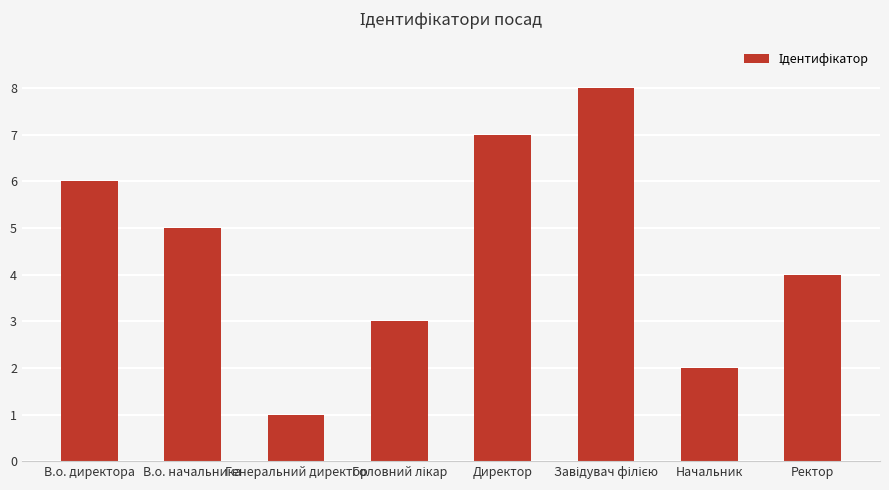

Are the bars grouped side by side (vs. stacked)?

No